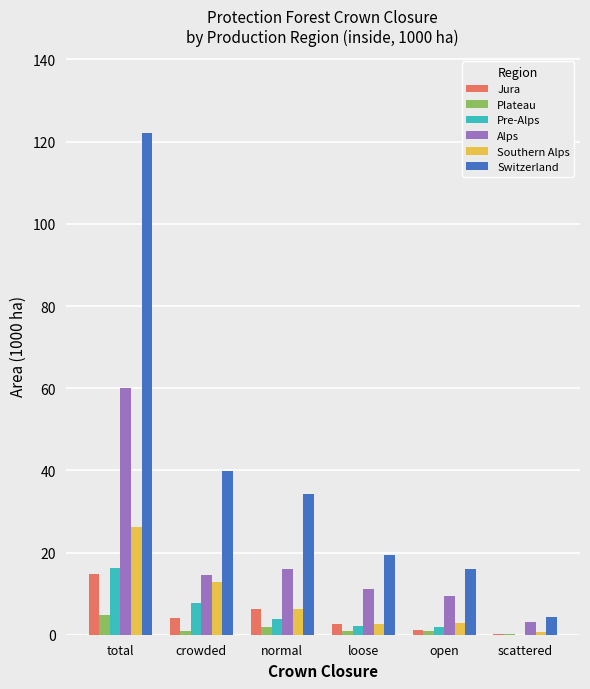

What is the sum of all Alps values?

114.5